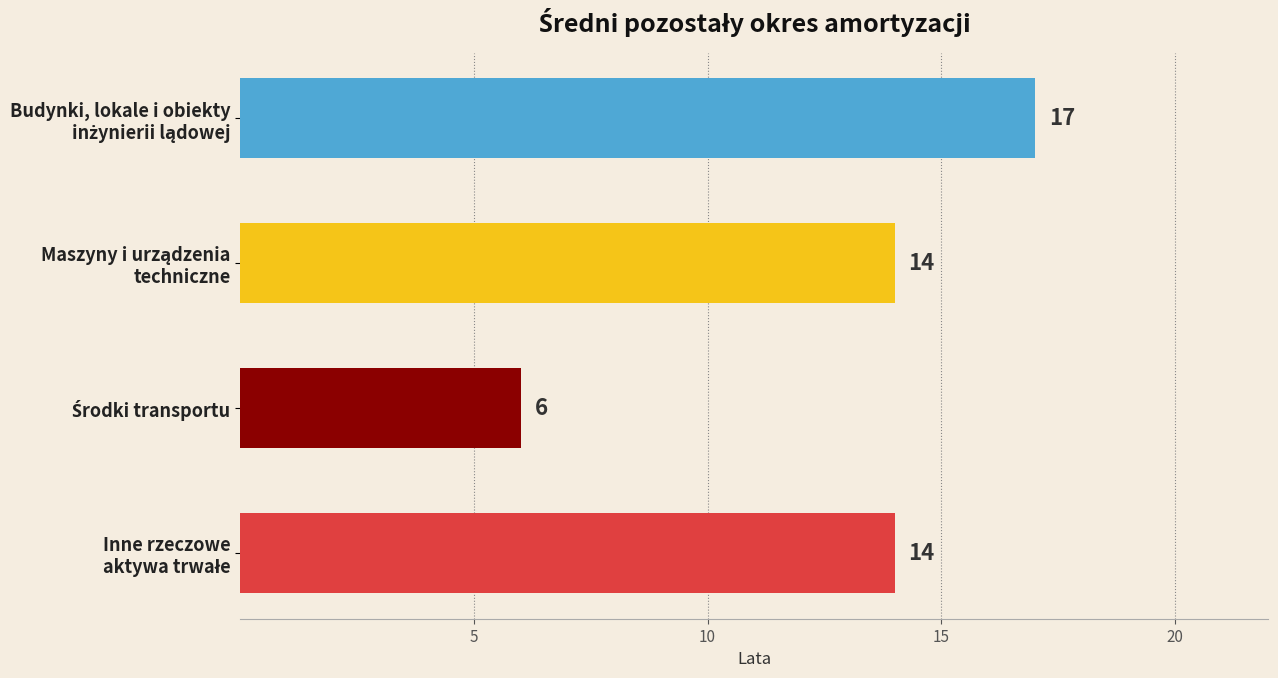

How many values are between 14 and 17?

3